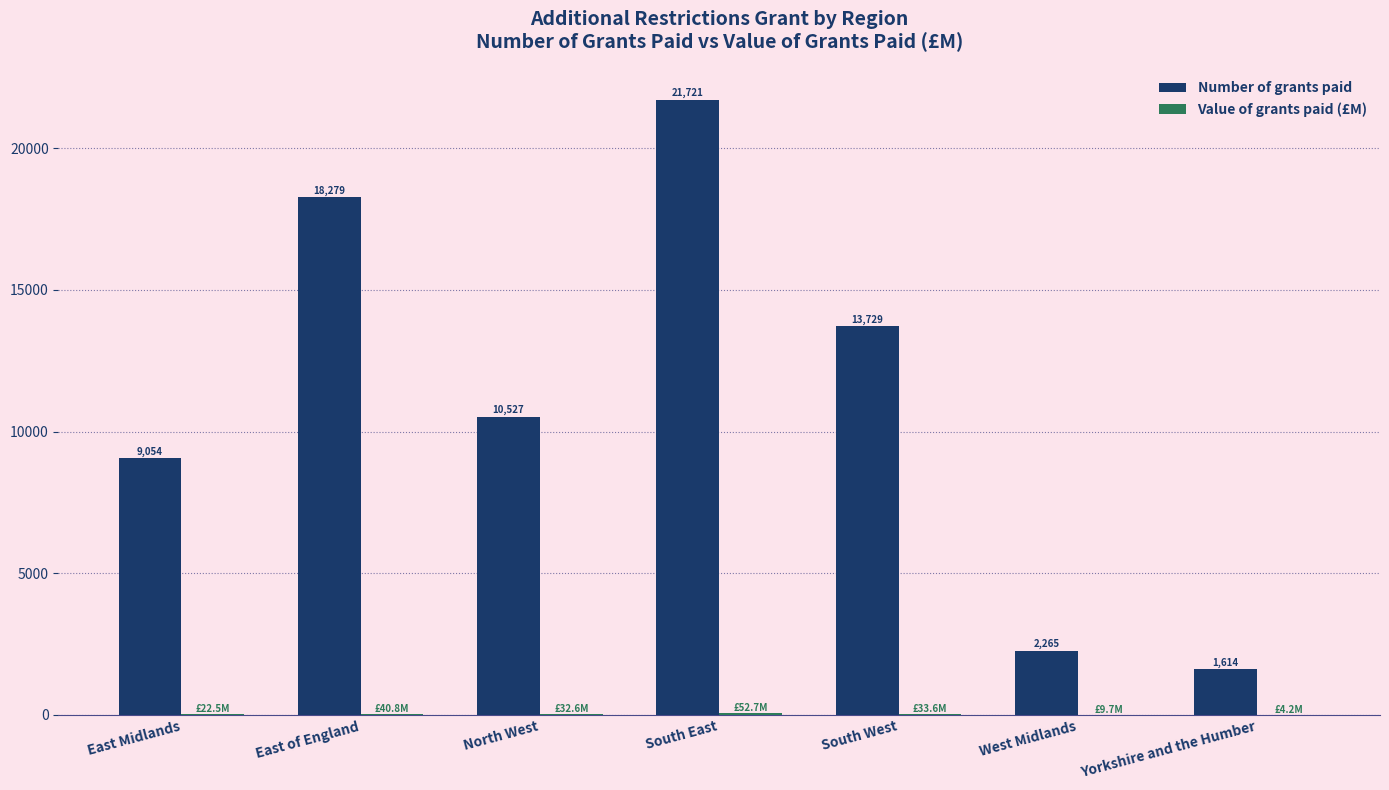

Which series changed the most between East of England and West Midlands?

Number of grants paid